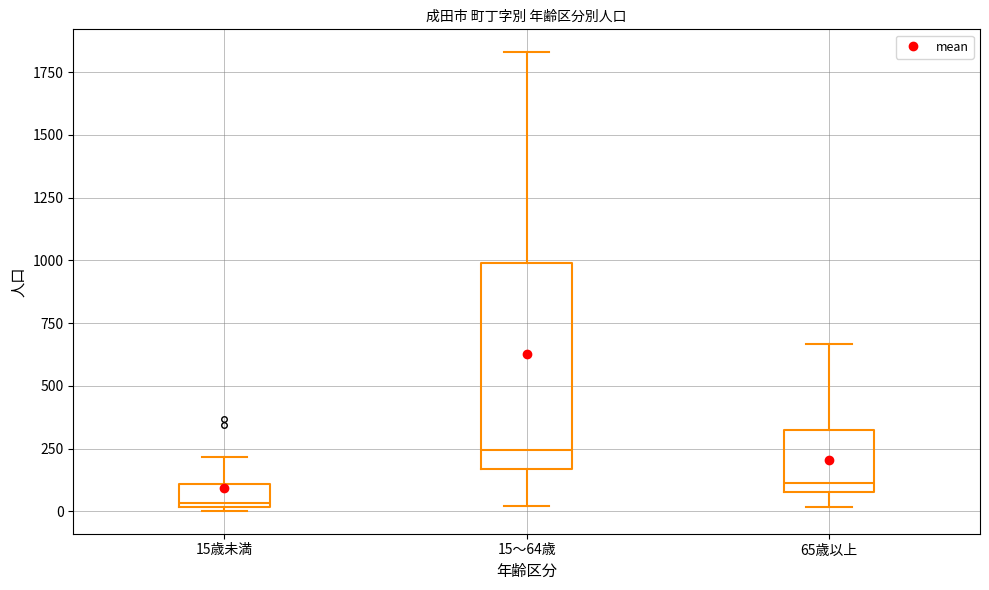

Which box has the lowest median line?

15歳未満